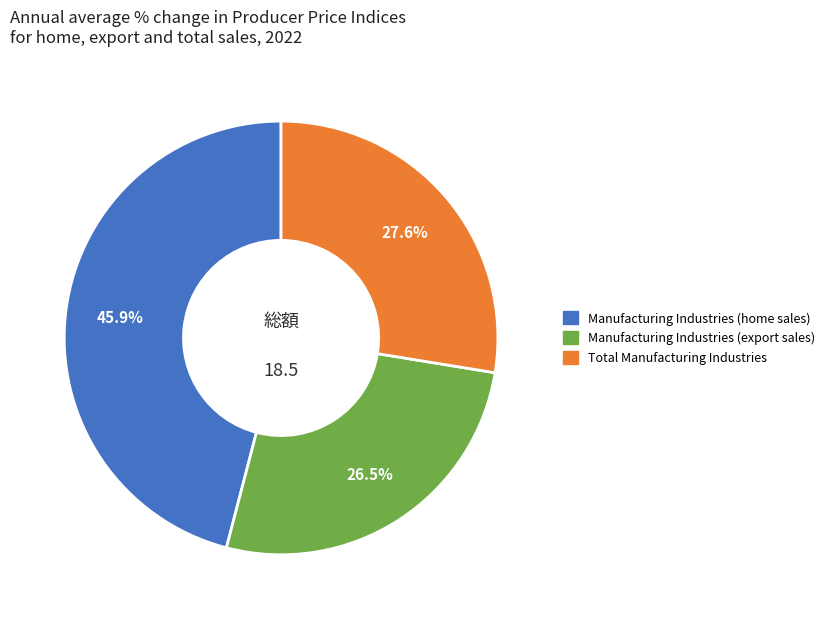

Which category has the smallest portion of the pie?

Manufacturing Industries (export sales)